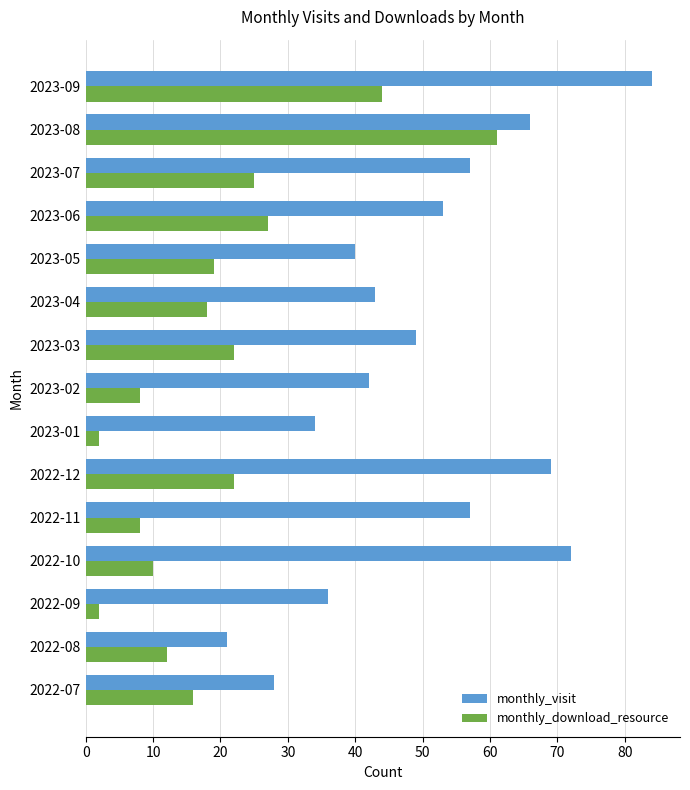

What is the average value of the monthly_visit series?

50